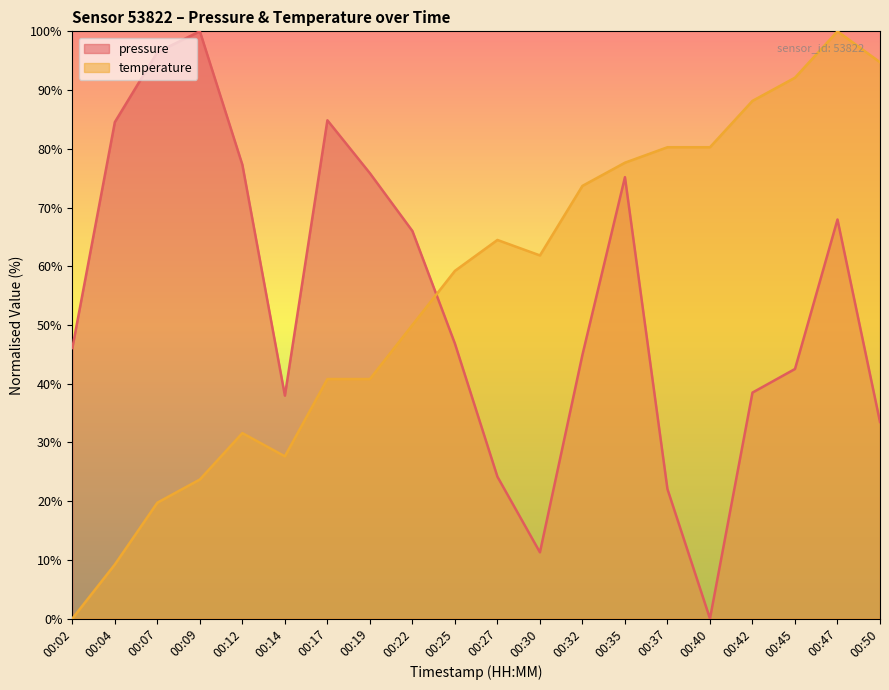

What is the difference between the highest and lowest values at 00:04?

75.3